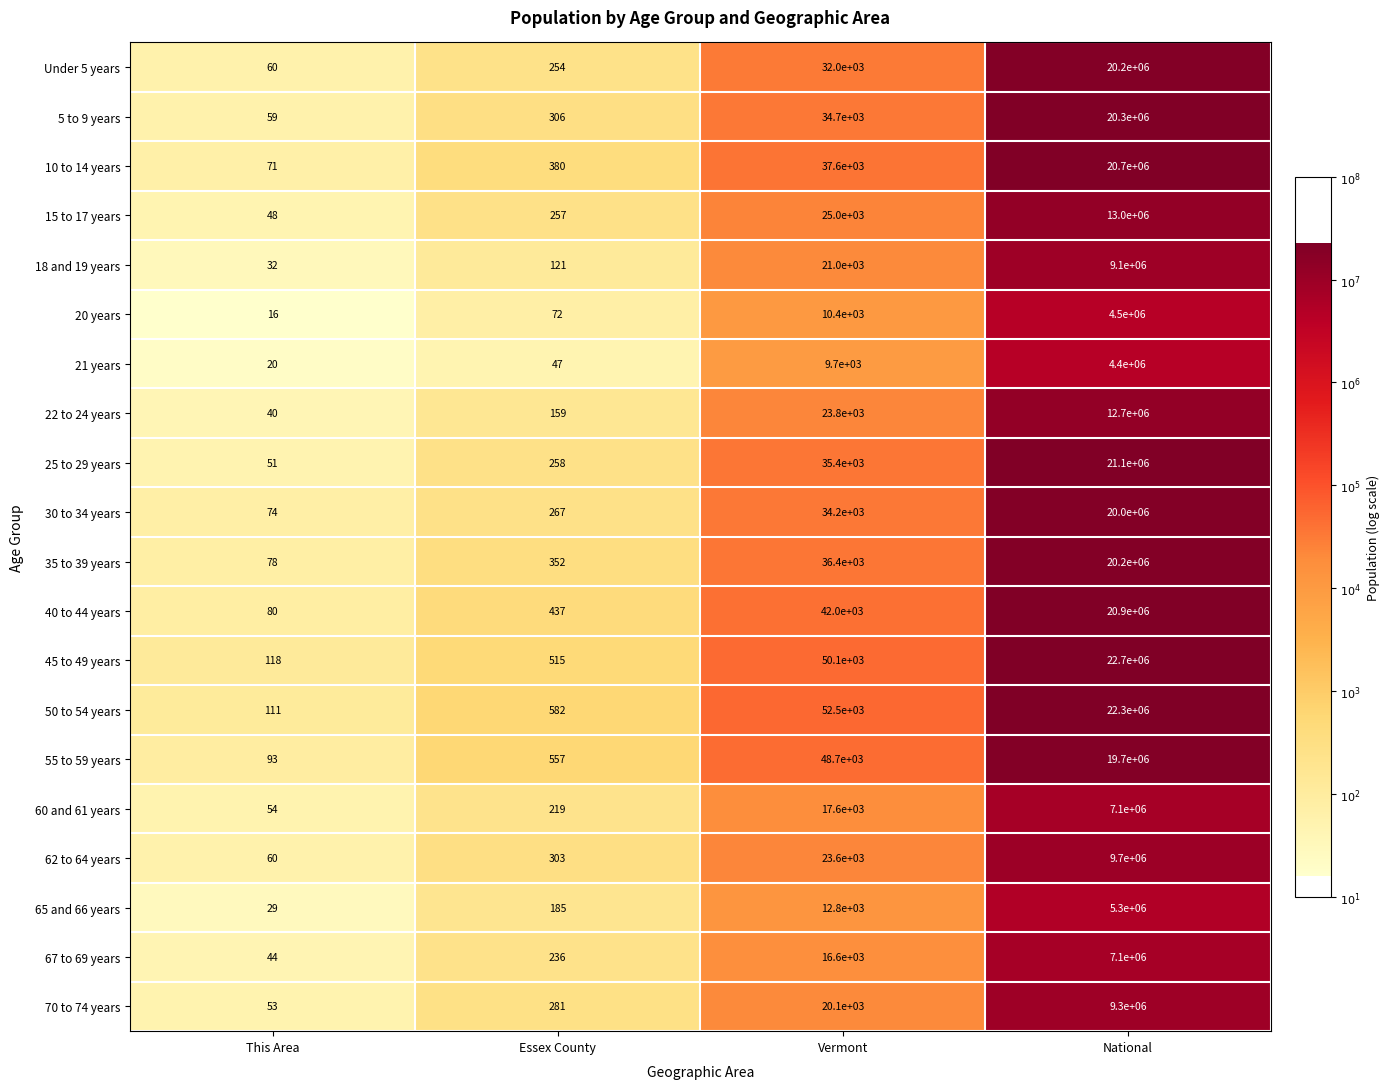

Rank the series at Essex County from lowest to highest value.

21 years, 20 years, 18 and 19 years, 22 to 24 years, 65 and 66 years, 60 and 61 years, 67 to 69 years, Under 5 years, 15 to 17 years, 25 to 29 years, 30 to 34 years, 70 to 74 years, 62 to 64 years, 5 to 9 years, 35 to 39 years, 10 to 14 years, 40 to 44 years, 45 to 49 years, 55 to 59 years, 50 to 54 years